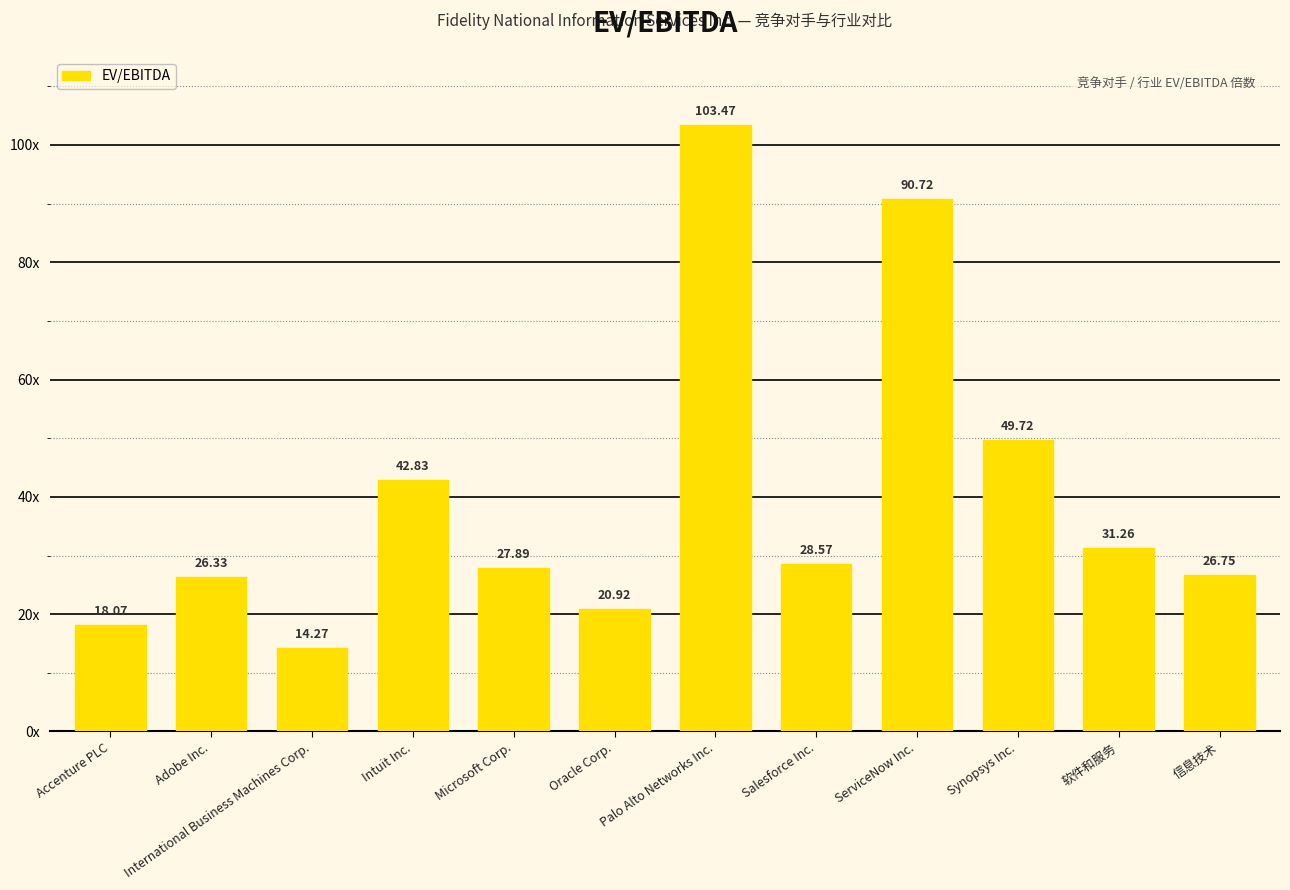

What is the label of the 8th bar from the left?

Salesforce Inc.